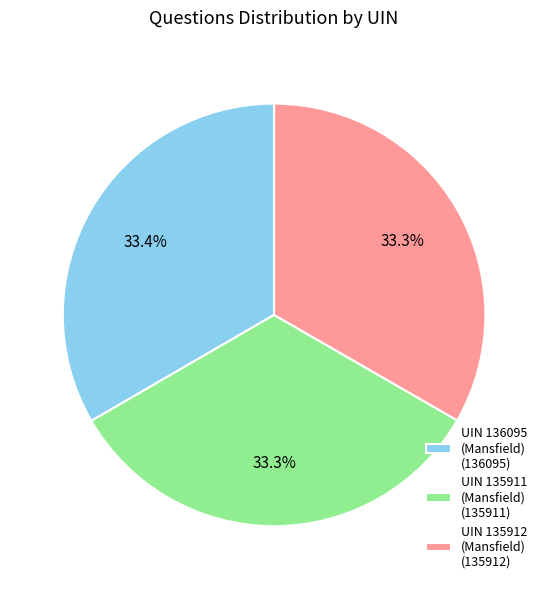

Is there any slice that represents more than half of the pie?

No